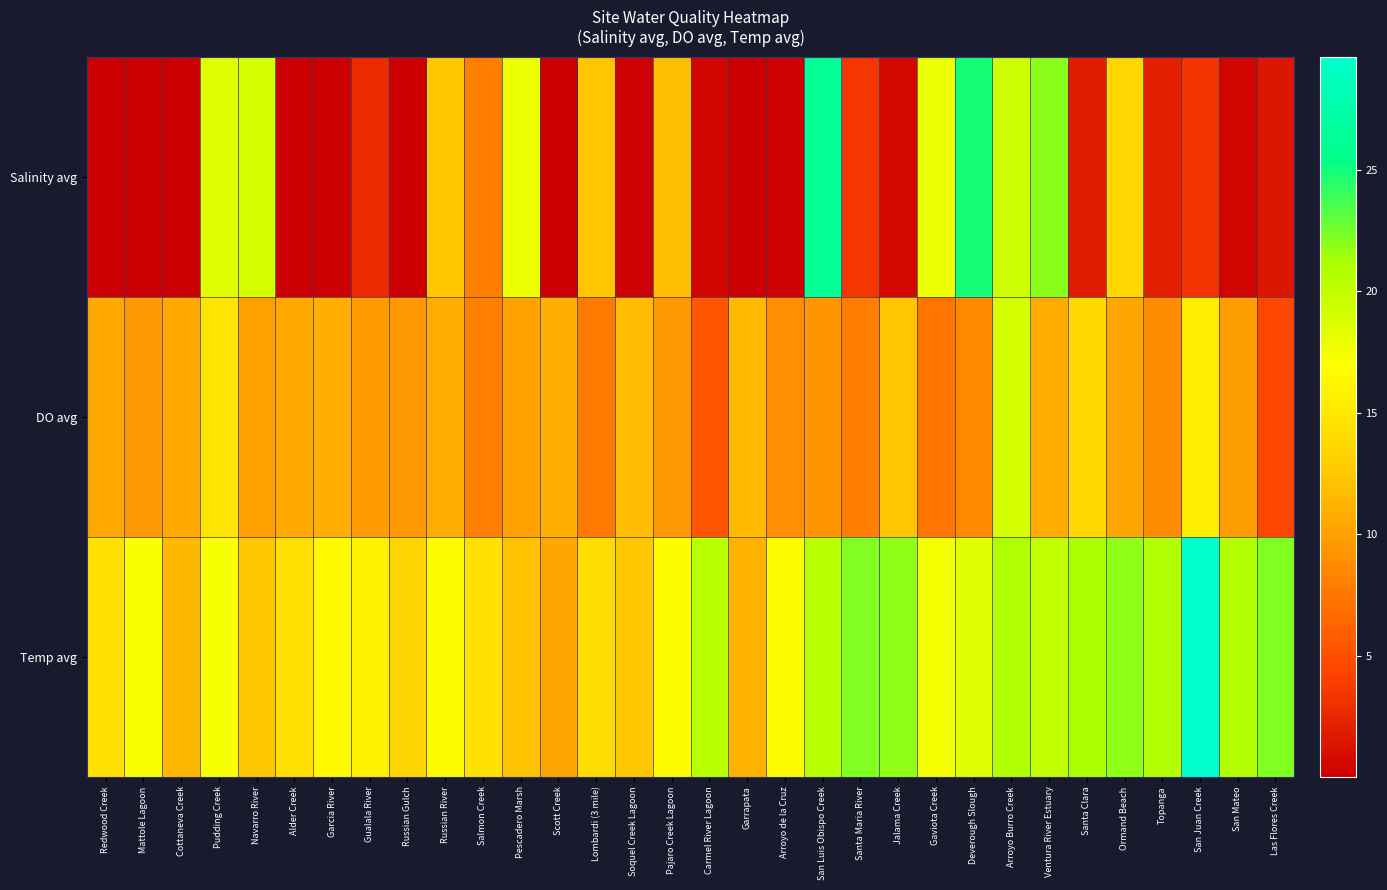

How many data points does each series have?

32